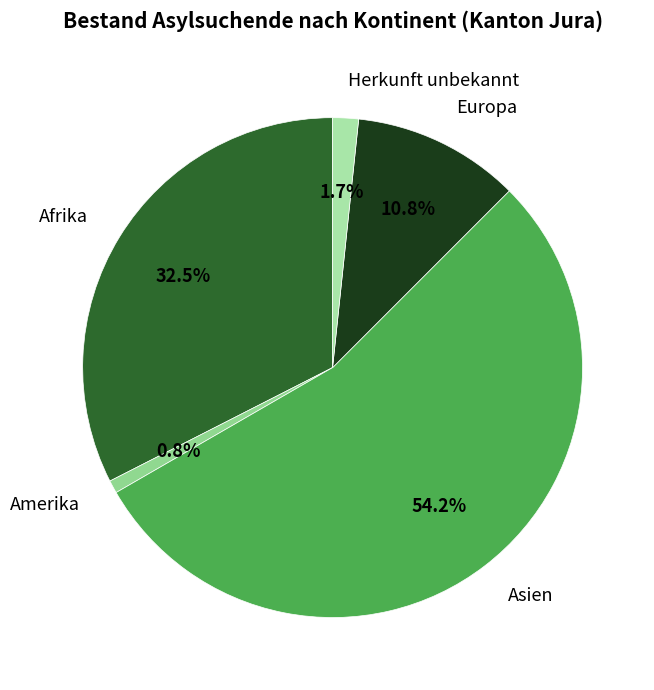

Between Amerika and Afrika, which is larger?

Afrika